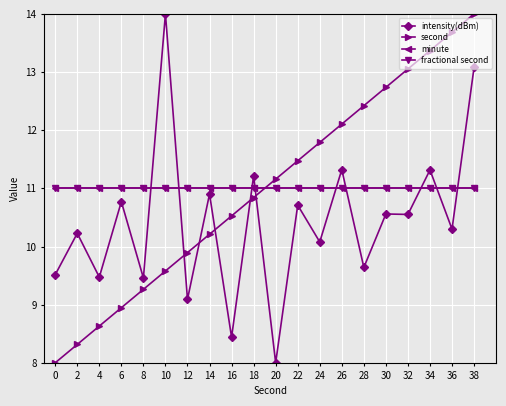

Which series changed the most between 30 and 32?

second